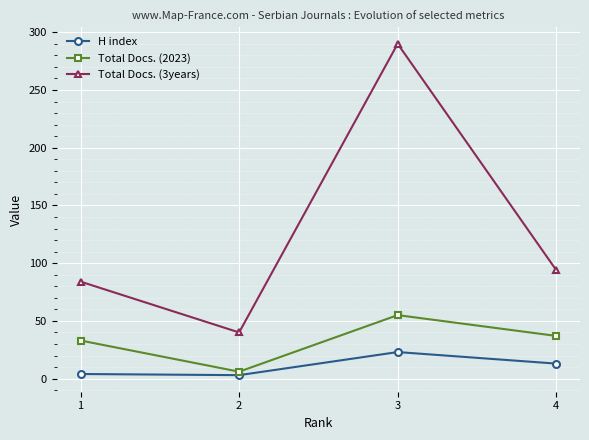

True or false: Total Docs. (2023) and H index cross at least once.

False